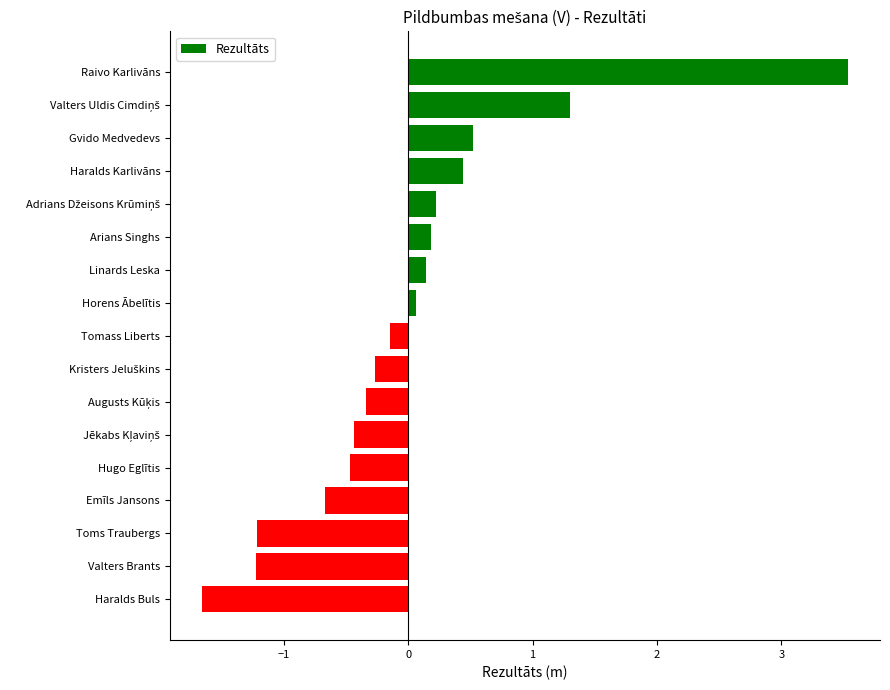

What position from the bottom is Tomass Liberts?

9